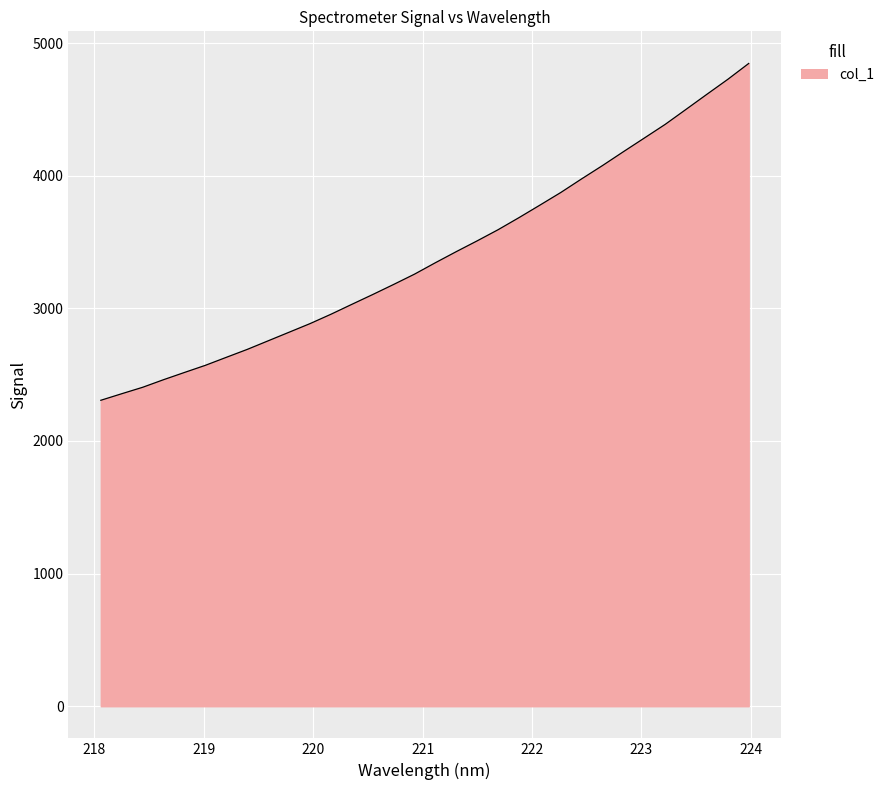

True or false: the data has more than 2 interior local peaks.

False